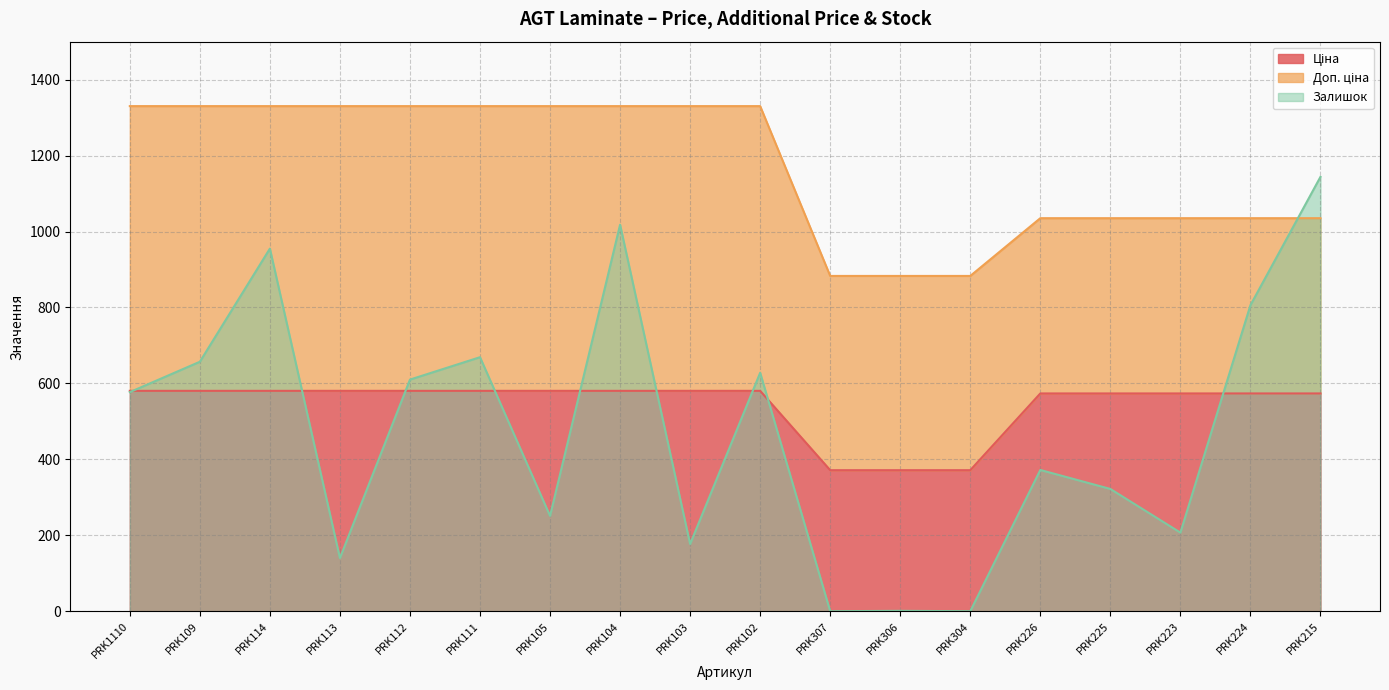

At how many categories does at least one series exceed 105?

18